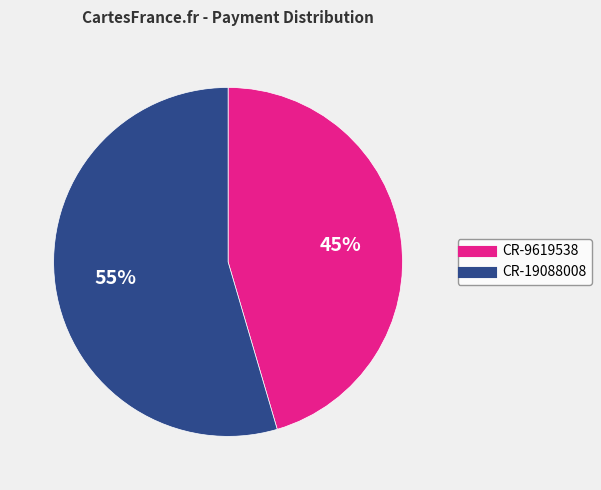

How many segments does this pie chart have?

2